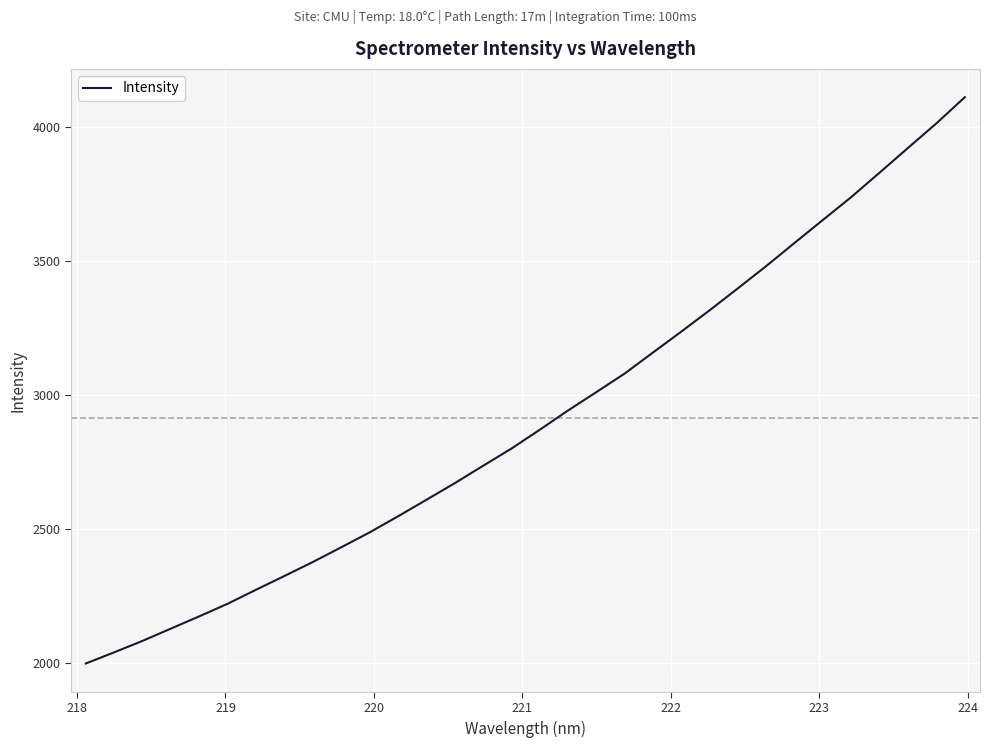

What is the difference between the maximum and minimum values?

2115.0